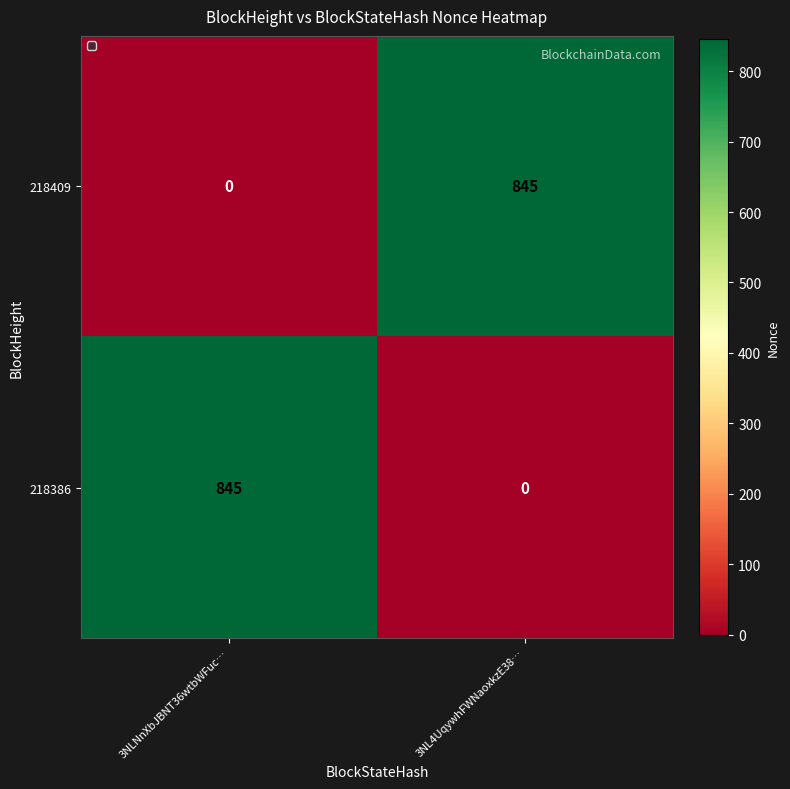

Count the number of data series in this chart.

2